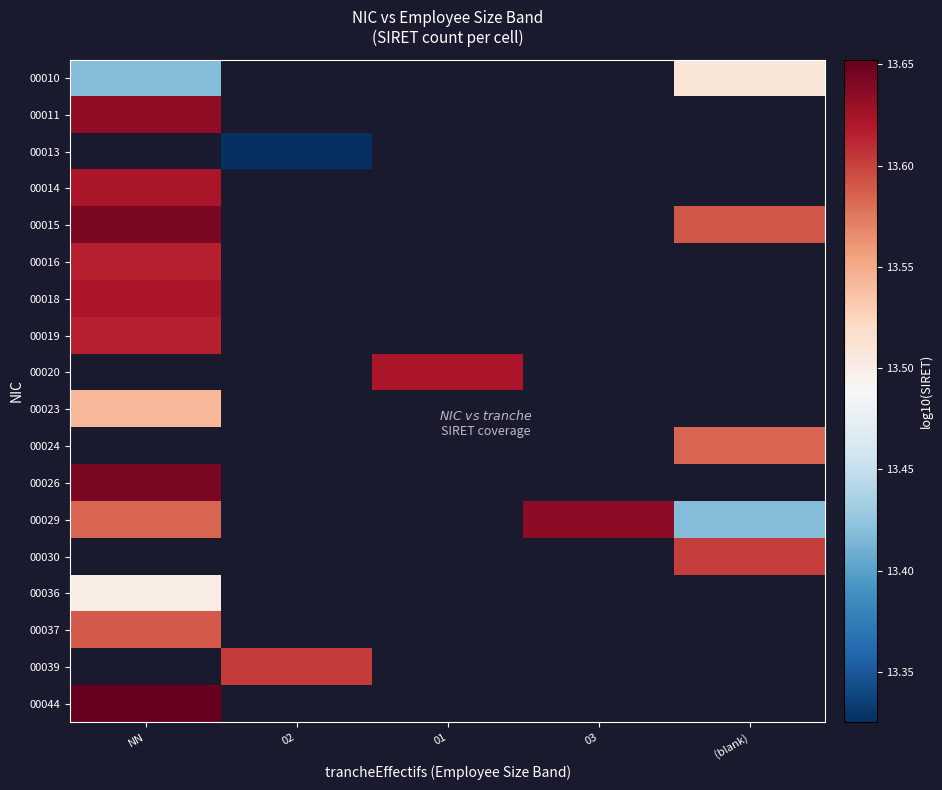

Which series has the largest range (max minus min)?

00029